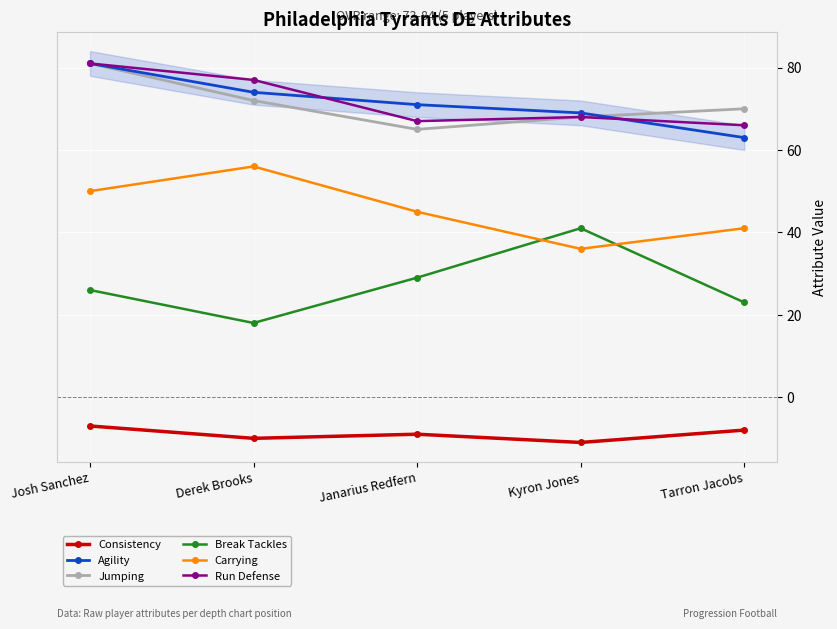

At Tarron Jacobs, list the series in order from smallest to largest.

Consistency, Break Tackles, Carrying, Agility, Run Defense, Jumping